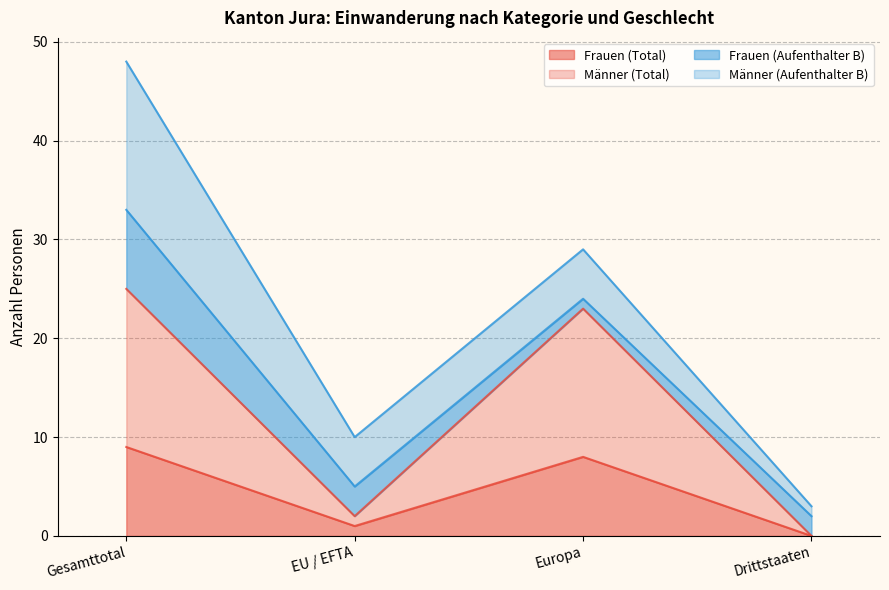

Reading right to left, what are the values for Frauen (Total)?

0	8	1	9